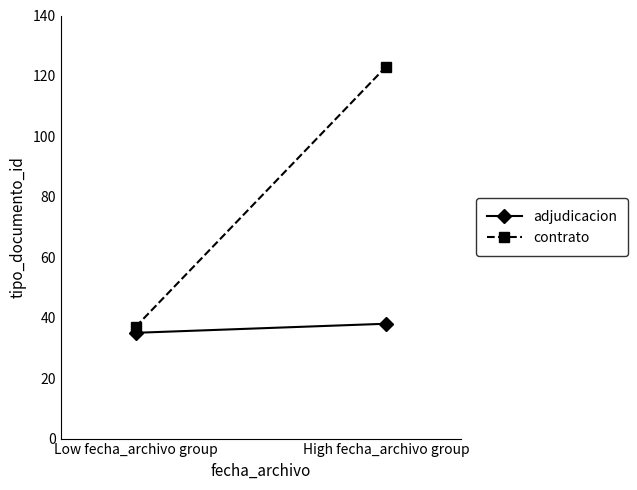

Which category has the highest value across all series?

High fecha_archivo group